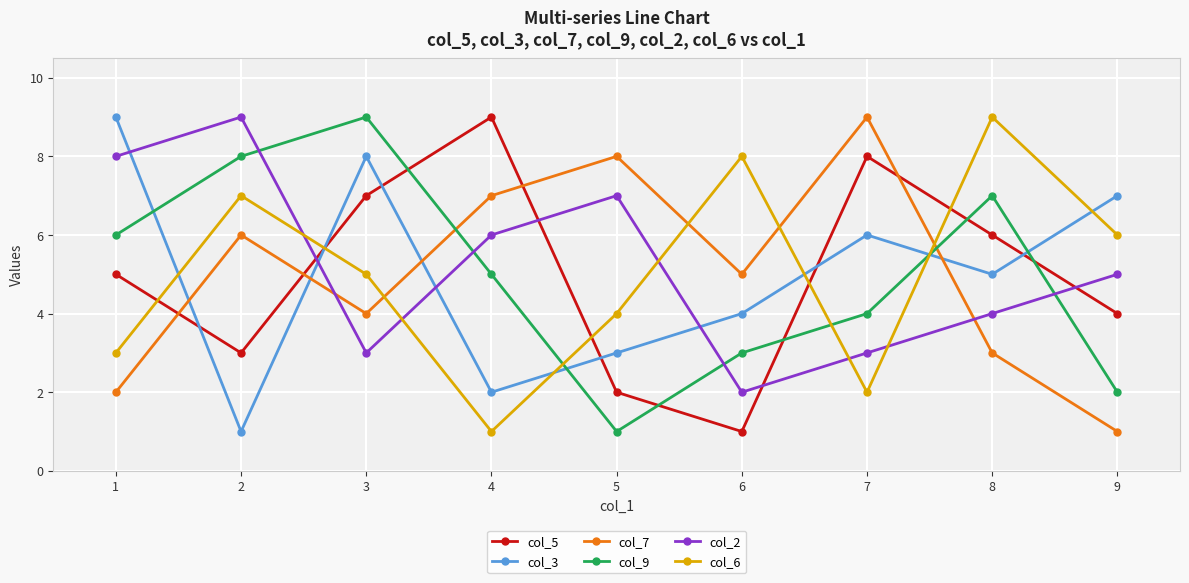

Which category has the lowest value in the col_7 series?

9